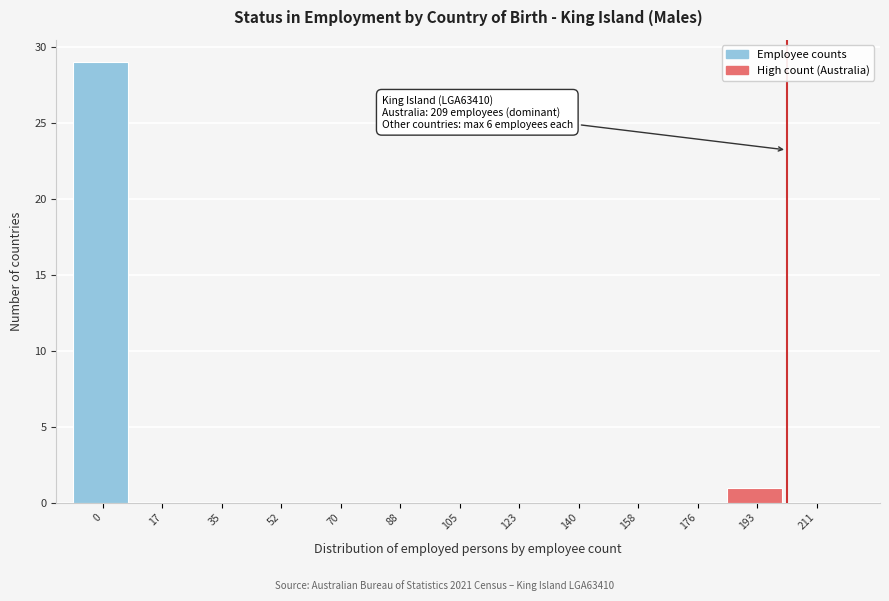

Reading left to right, list all the values displayed in this chart.

0=29	17=0	35=0	52=0	70=0	88=0	105=0	123=0	140=0	158=0	176=0	193=1	211=0